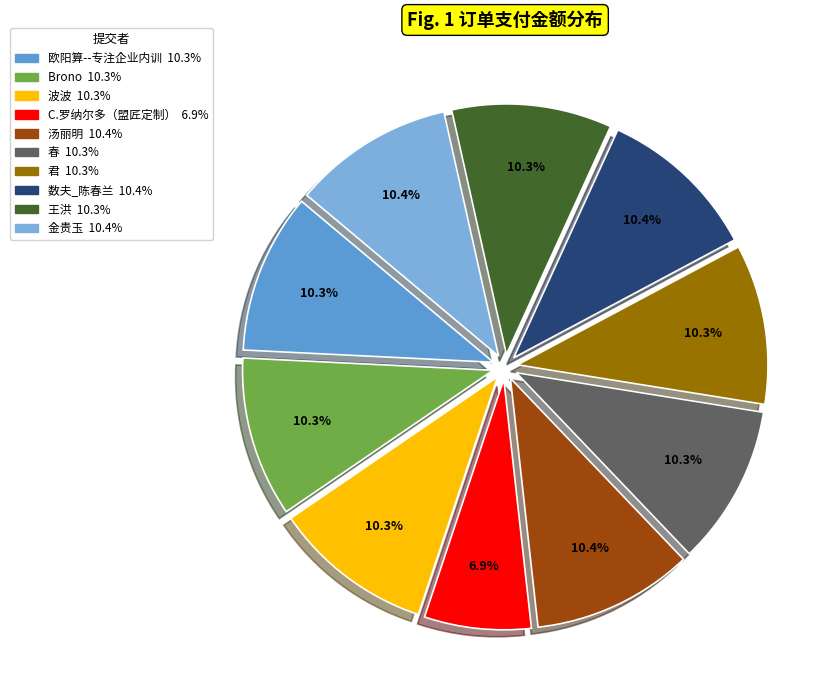

Rank the categories by value from lowest to highest.

C.罗纳尔多（盟匠定制）, 欧阳算--专注企业内训, Brono, 波波, 春, 君, 王洪, 汤丽明, 数夫_陈春兰, 金贵玉